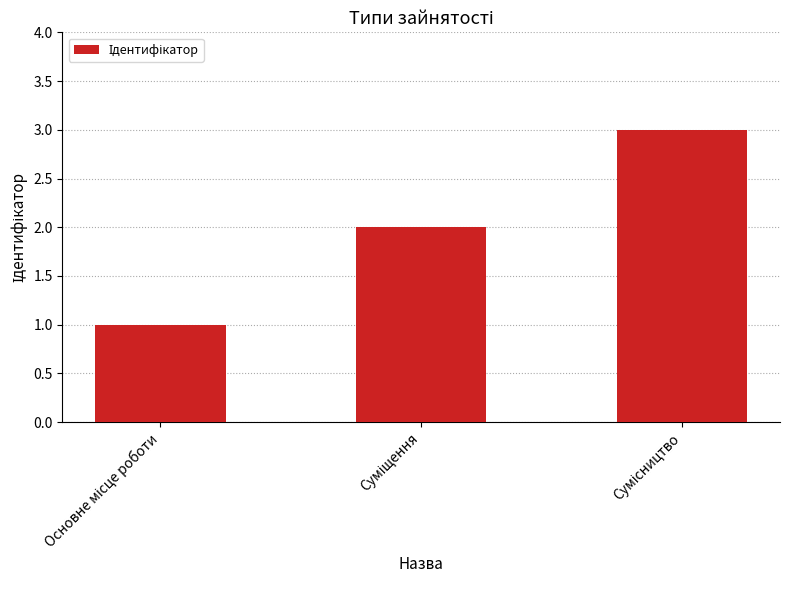

How many bars are there in total?

3